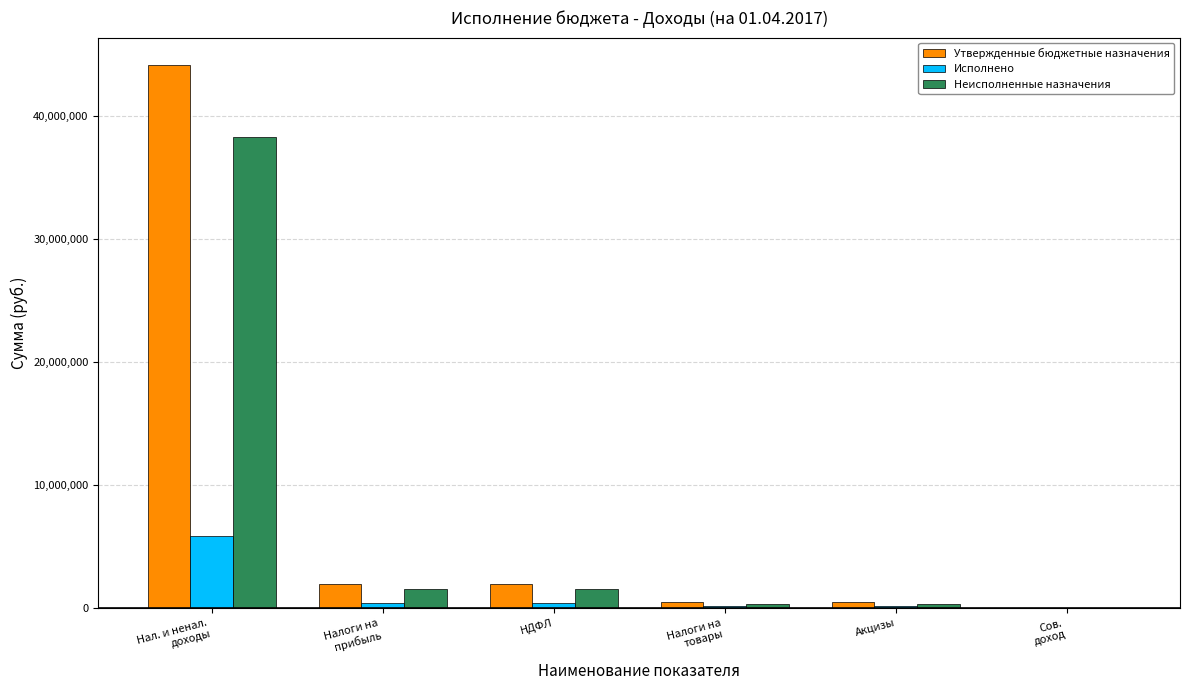

The Исполнено series shows 199237.0 at Налоги на
товары. True or false?

True